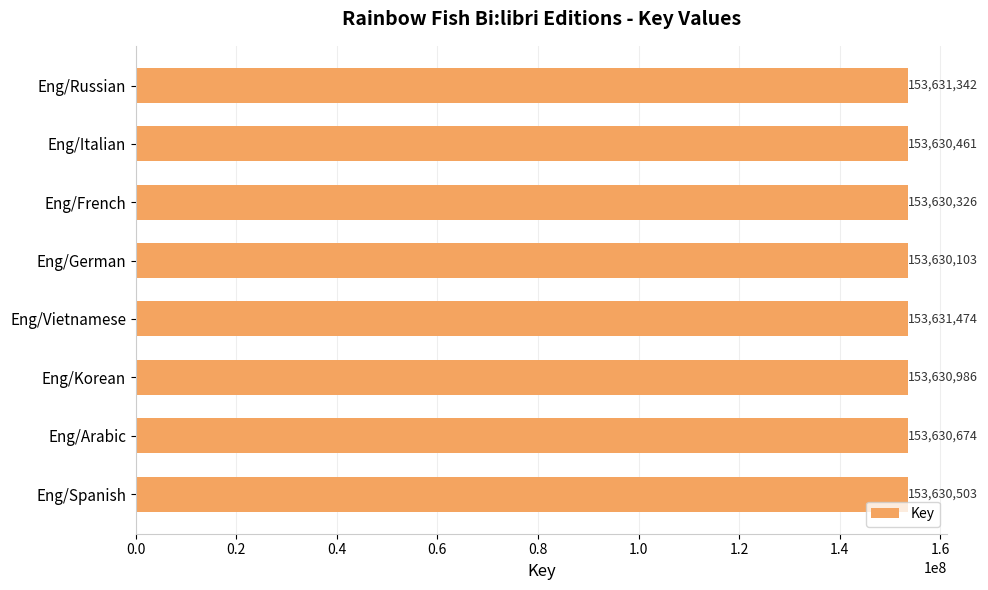

At which category does the chart reach its minimum across all series?

Eng/German